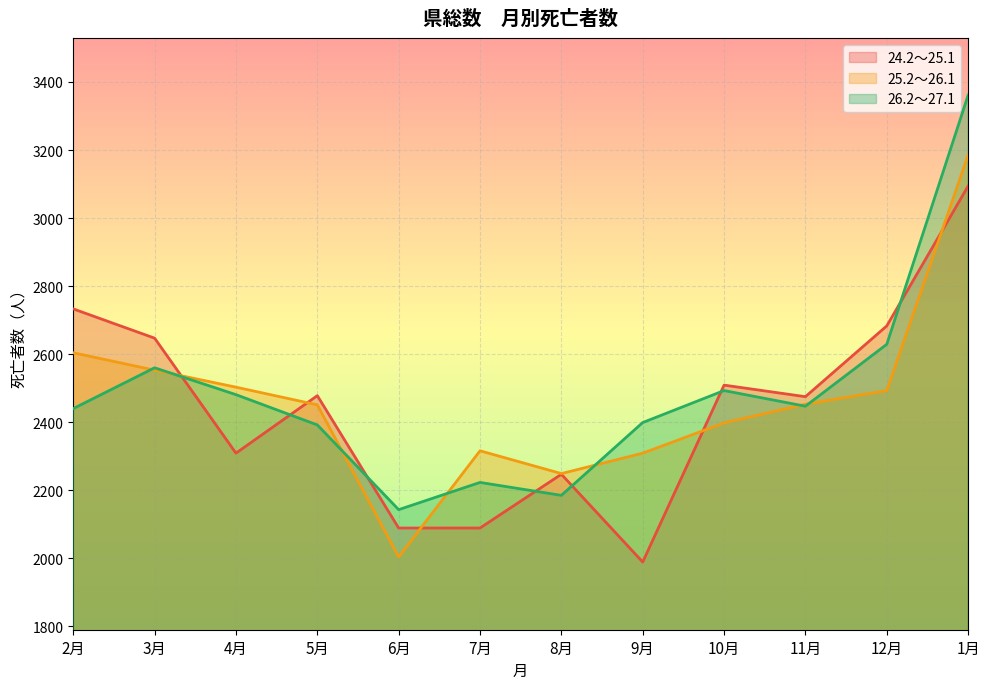

The 24.2～25.1 series shows 1753 at 12月. True or false?

False